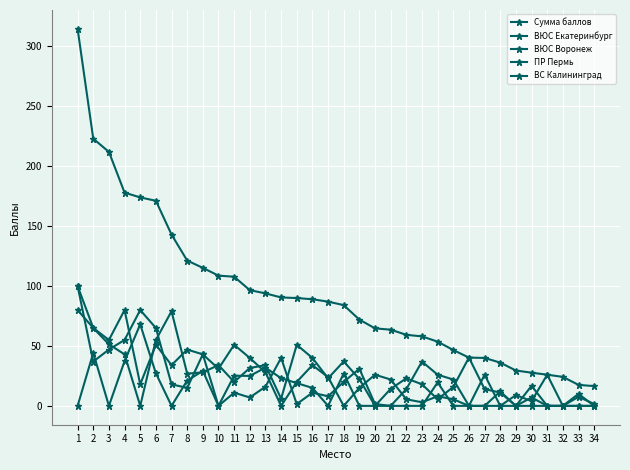

Does the chart have visible grid lines?

Yes